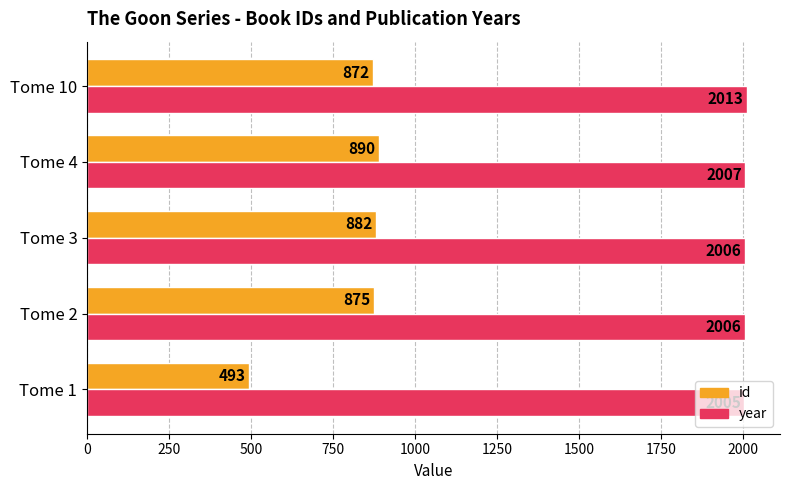

What is the sum of the year values at Tome 1 and Tome 3?

4011